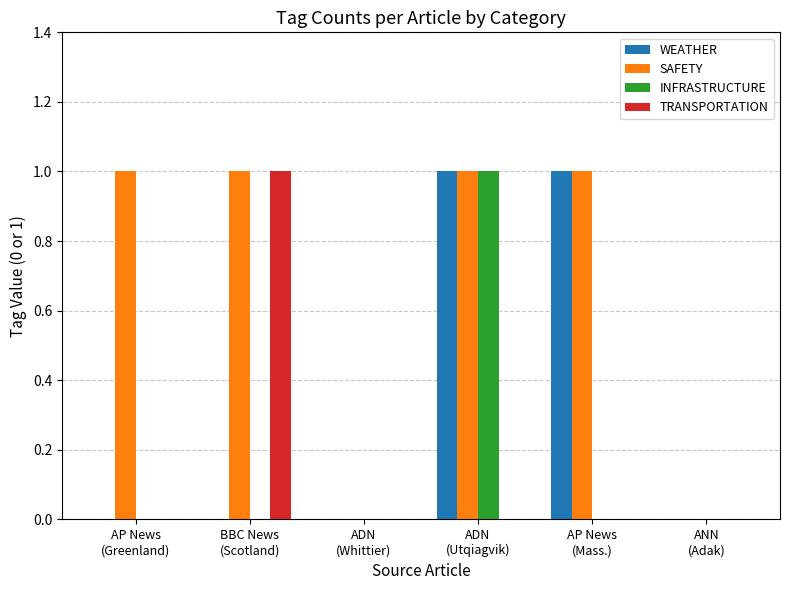

What is the difference between the SAFETY values at ADN
(Utqiagvik) and ADN
(Whittier)?

1